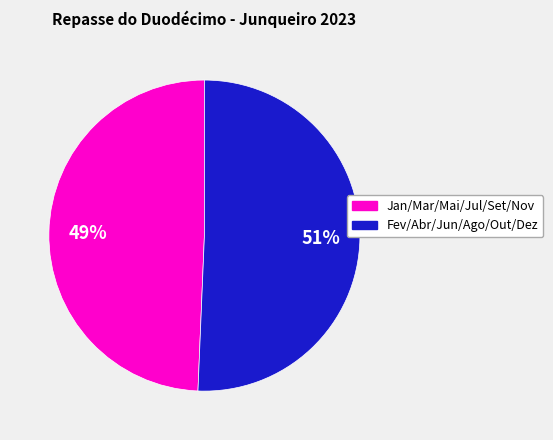

Is there any slice that represents more than half of the pie?

Yes